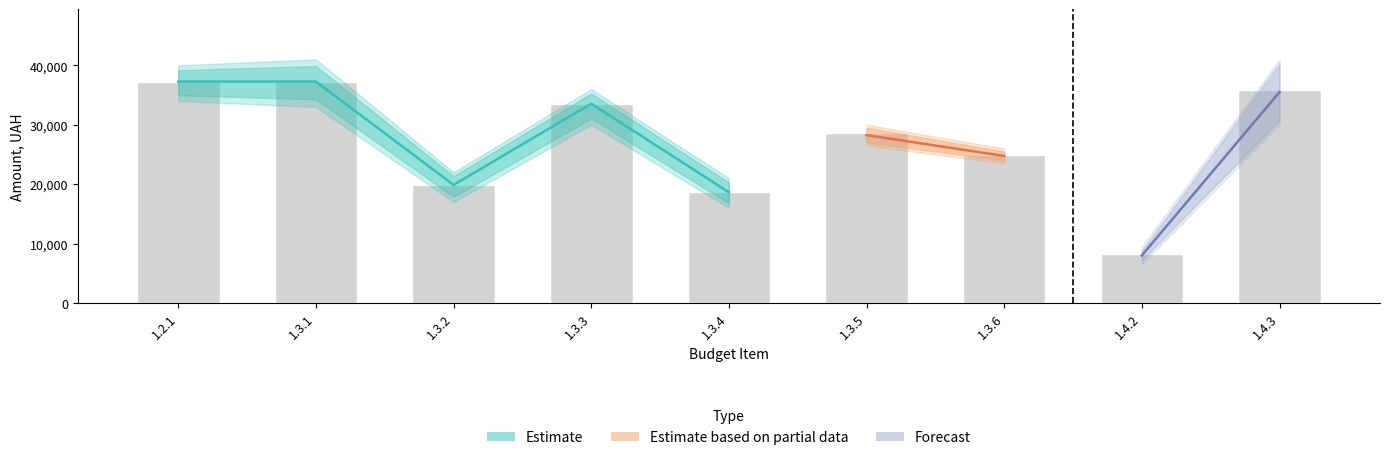

How many values in the Planned (Grant) series are below 28571?

4